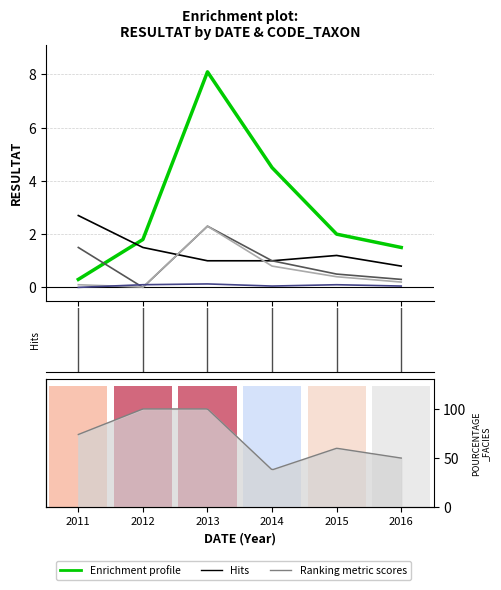

At which category does the chart reach its peak across all series?

2013